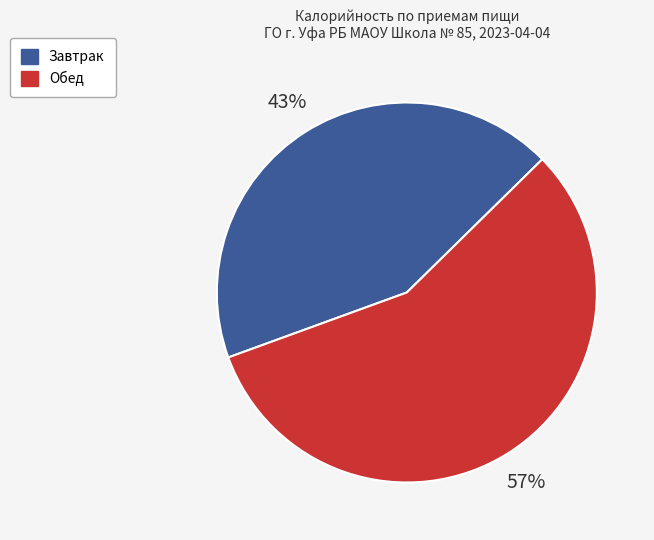

Count the number of slices in the pie.

2